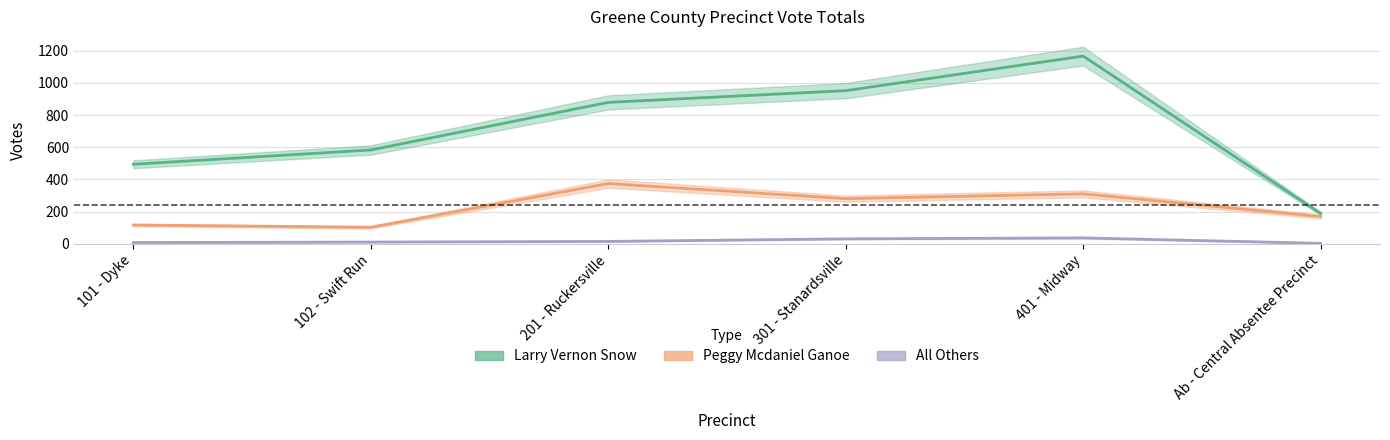

What is the approximate value of Larry Vernon Snow at 301 - Stanardsville?

952